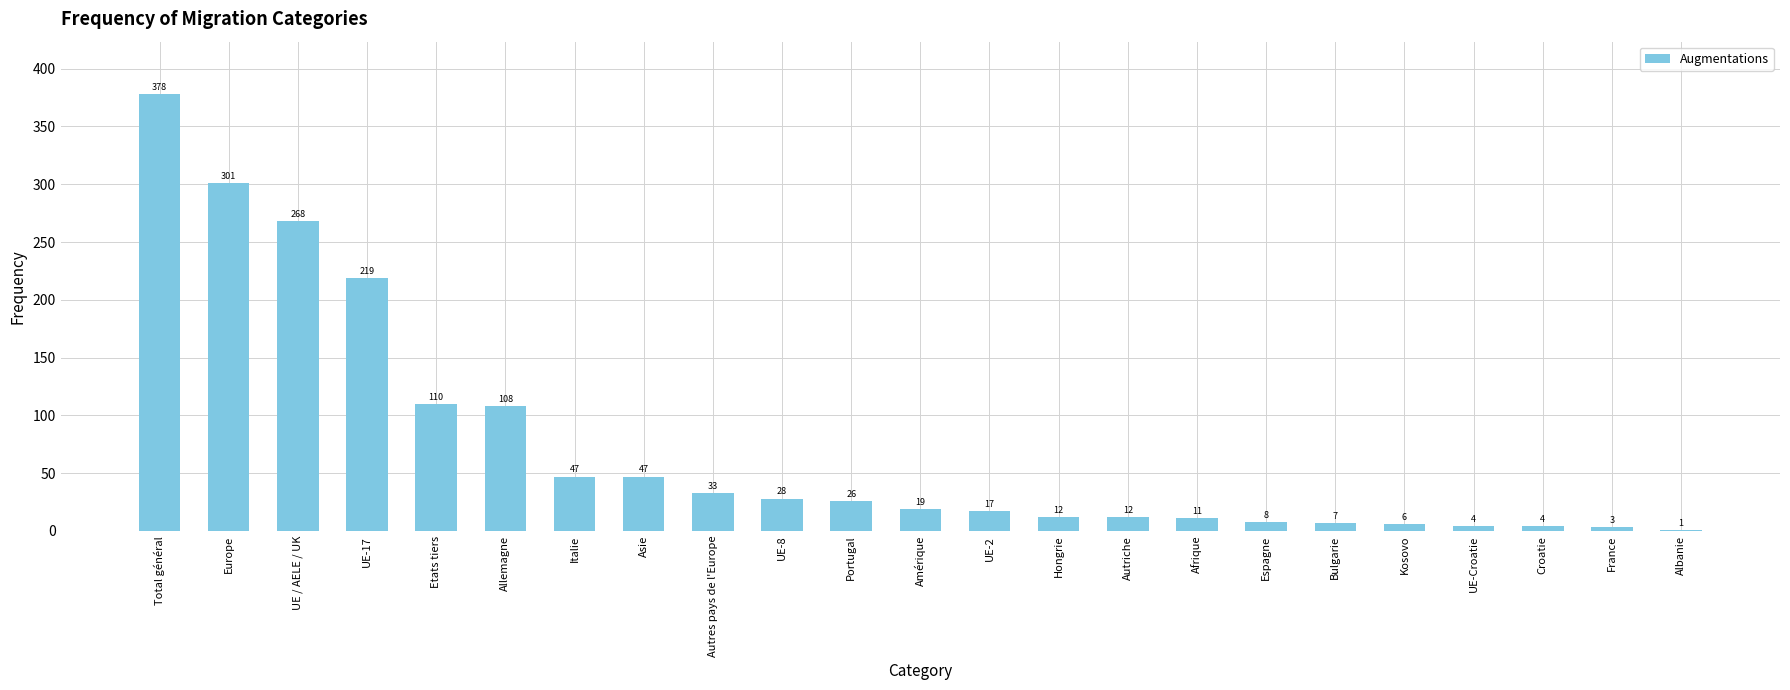

What is the sum of all values?

1669